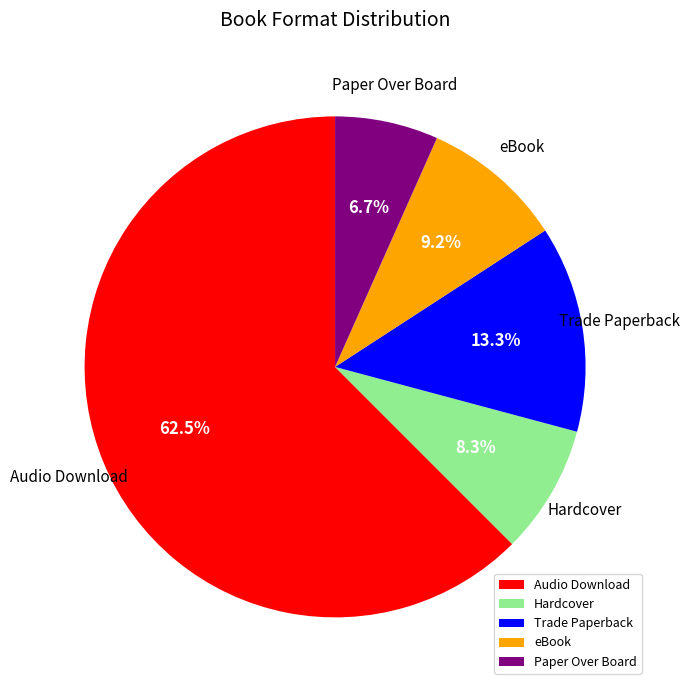

Which slice is the largest?

Audio Download